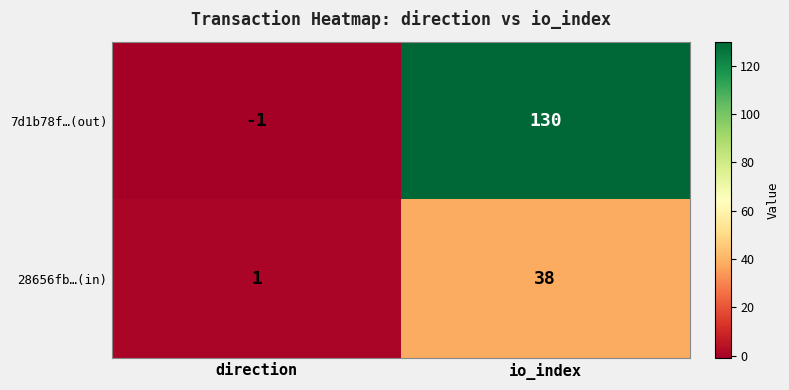

What is the sum of the 28656fb…(in) values at io_index and direction?

39